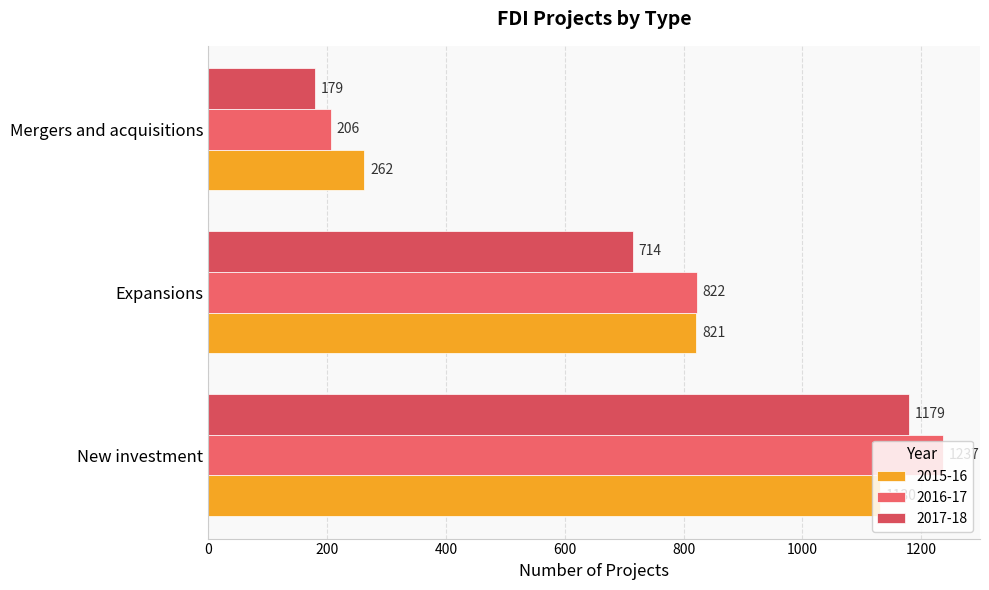

What position from the right is Expansions?

2